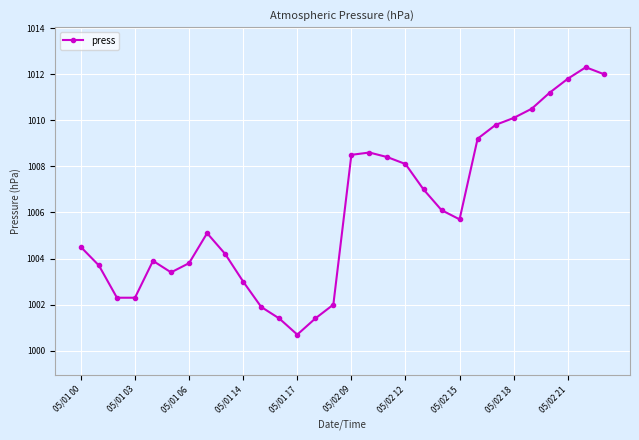

Reading left to right, list all the values displayed in this chart.

1004.5	1003.7	1002.3	1002.3	1003.9	1003.4	1003.8	1005.1	1004.2	1003.0	1001.9	1001.4	1000.7	1001.4	1002.0	1008.5	1008.6	1008.4	1008.1	1007.0	1006.1	1005.7	1009.2	1009.8	1010.1	1010.5	1011.2	1011.8	1012.3	1012.0